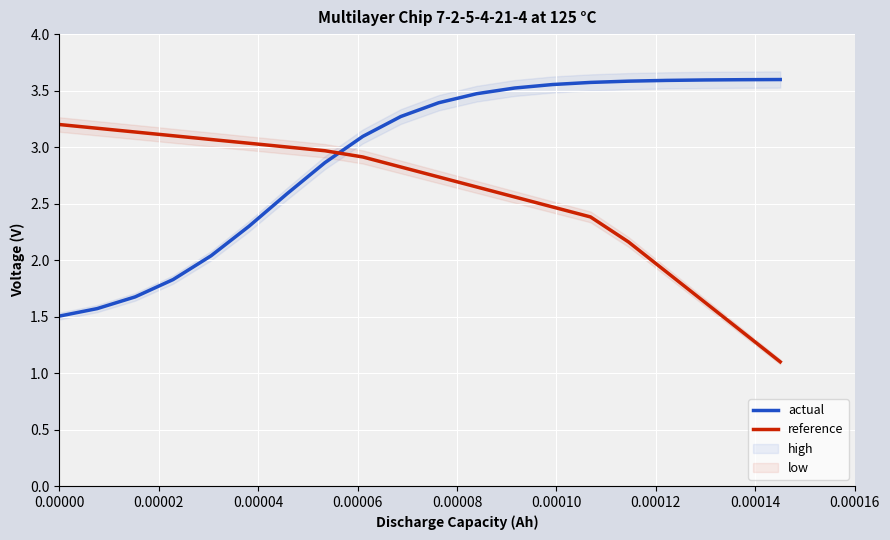

How many times do actual and reference cross each other?

1